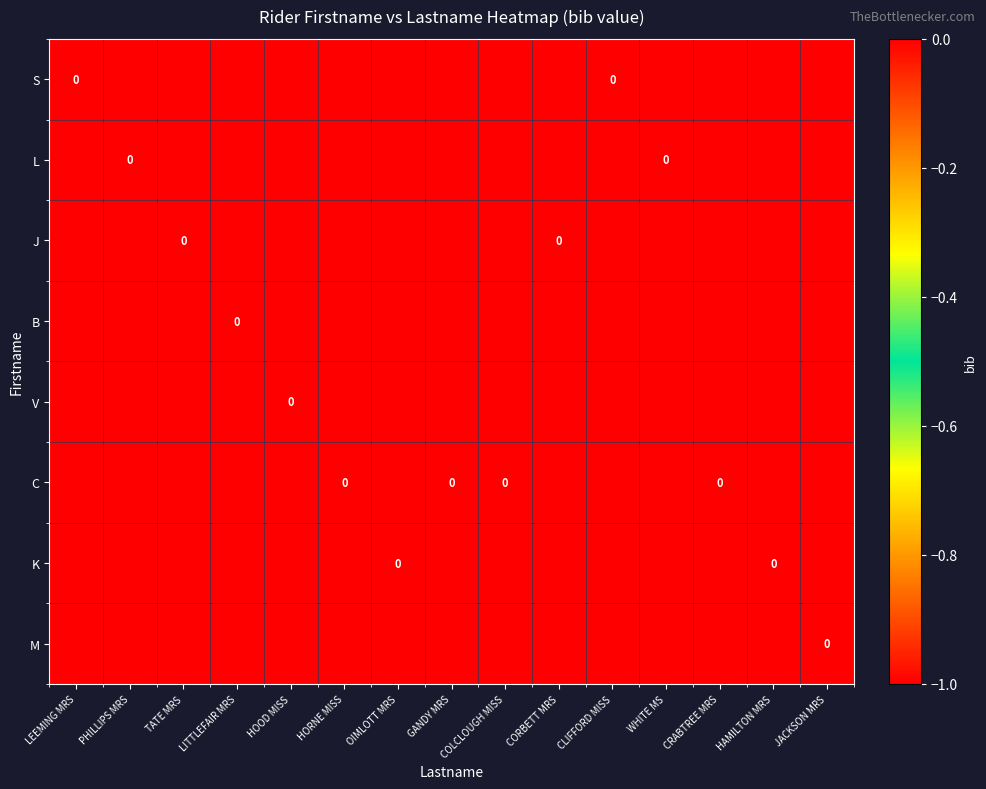

Is it true that L equals -1 at TATE MRS?

True